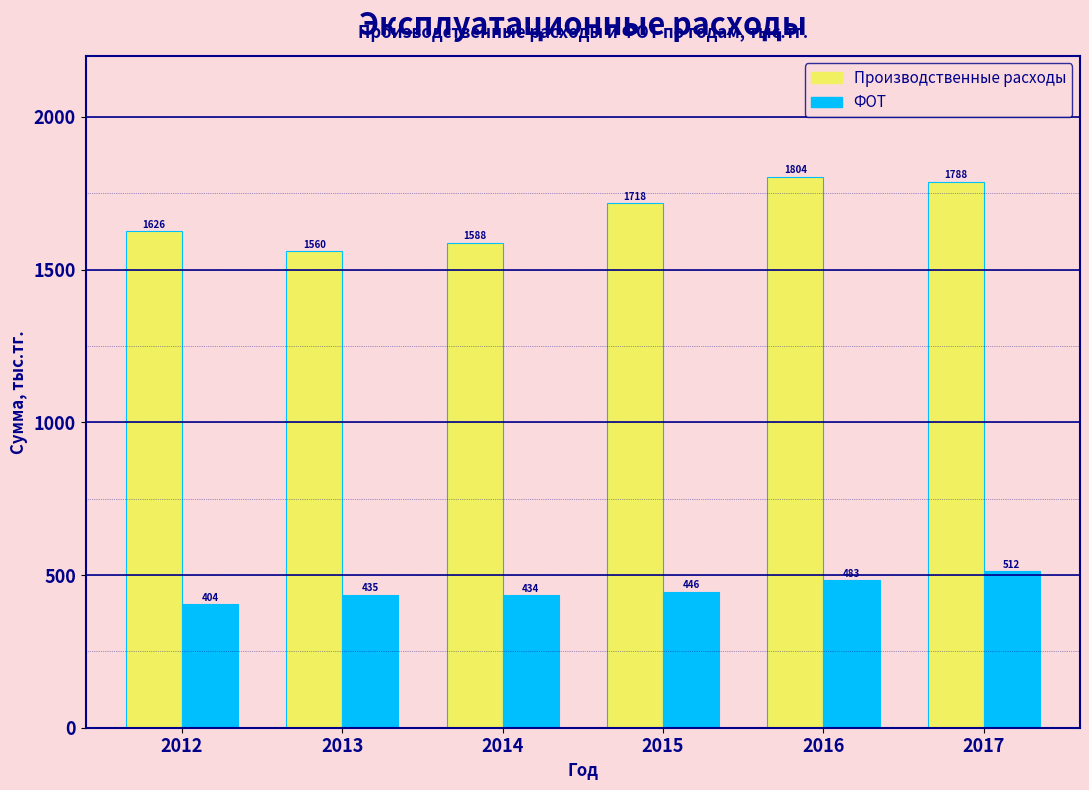

Which series has the largest range (max minus min)?

Производственные расходы